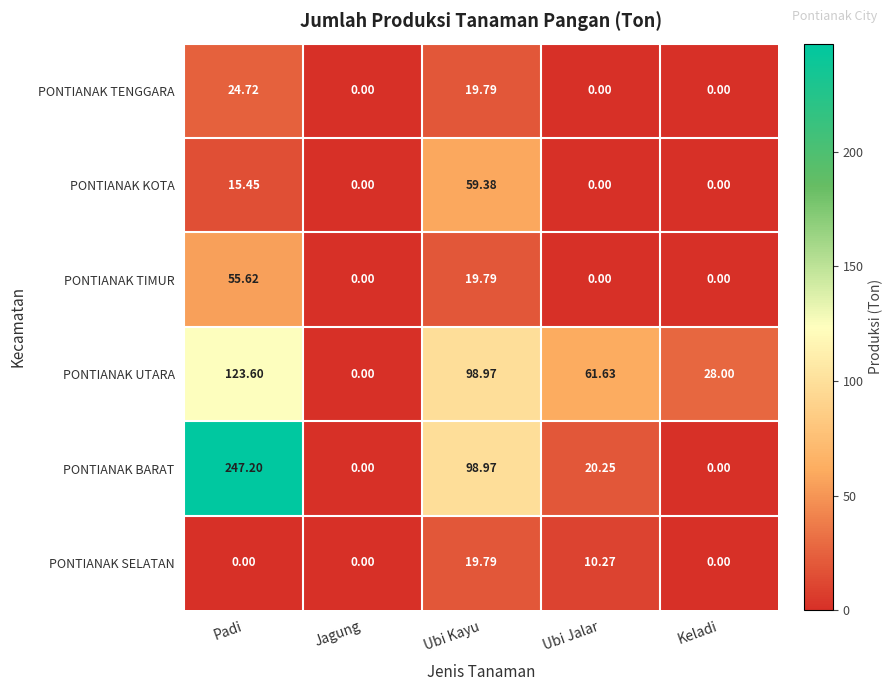

Which label corresponds to the largest value in the chart?

Padi